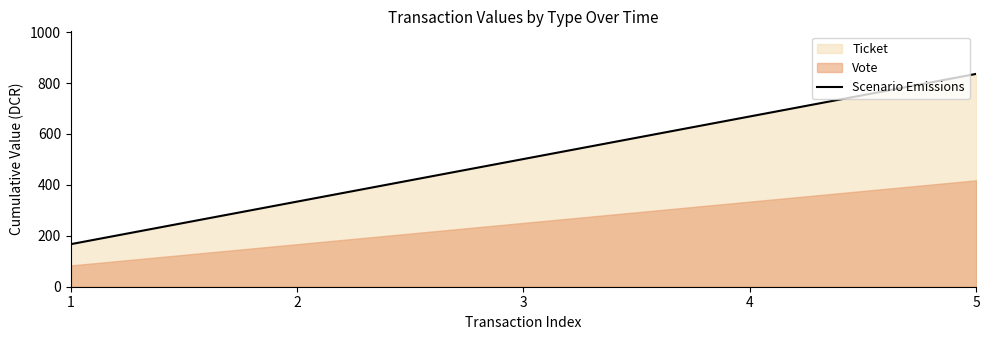

What is the sum of all values?

2507.5